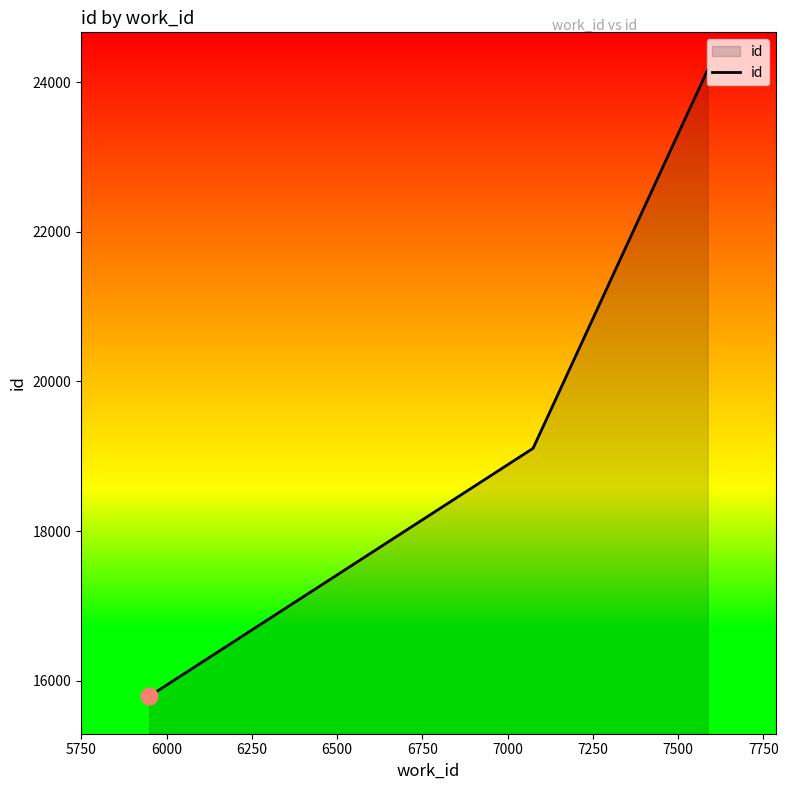

How many lines are shown in the chart?

1